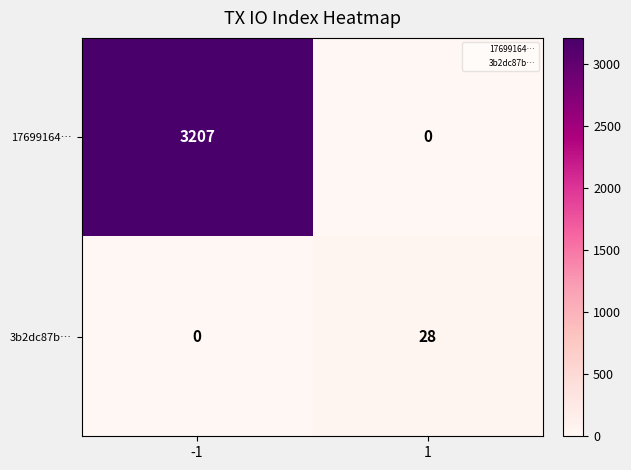

What is the total value across all series at -1?

3207